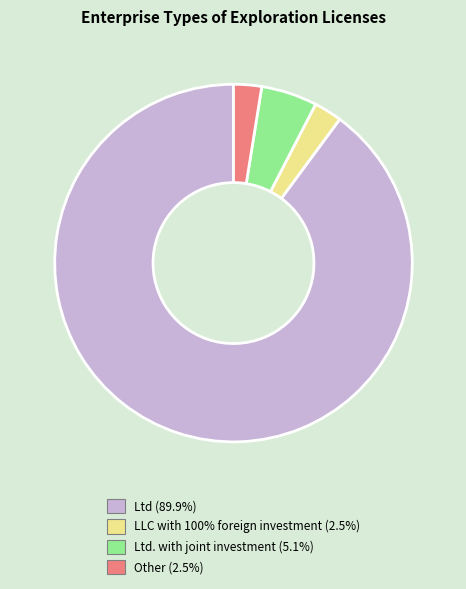

Is there any slice that represents more than half of the pie?

Yes